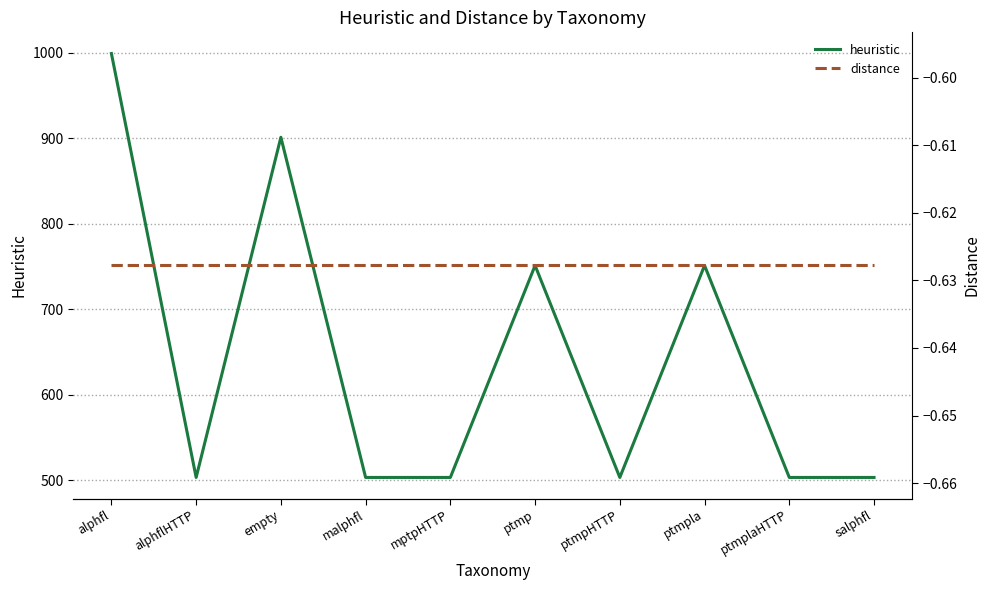

List the labels in order of heuristic value, smallest first.

alphflHTTP, malphfl, mptpHTTP, ptmpHTTP, ptmplaHTTP, salphfl, ptmp, ptmpla, empty, alphfl